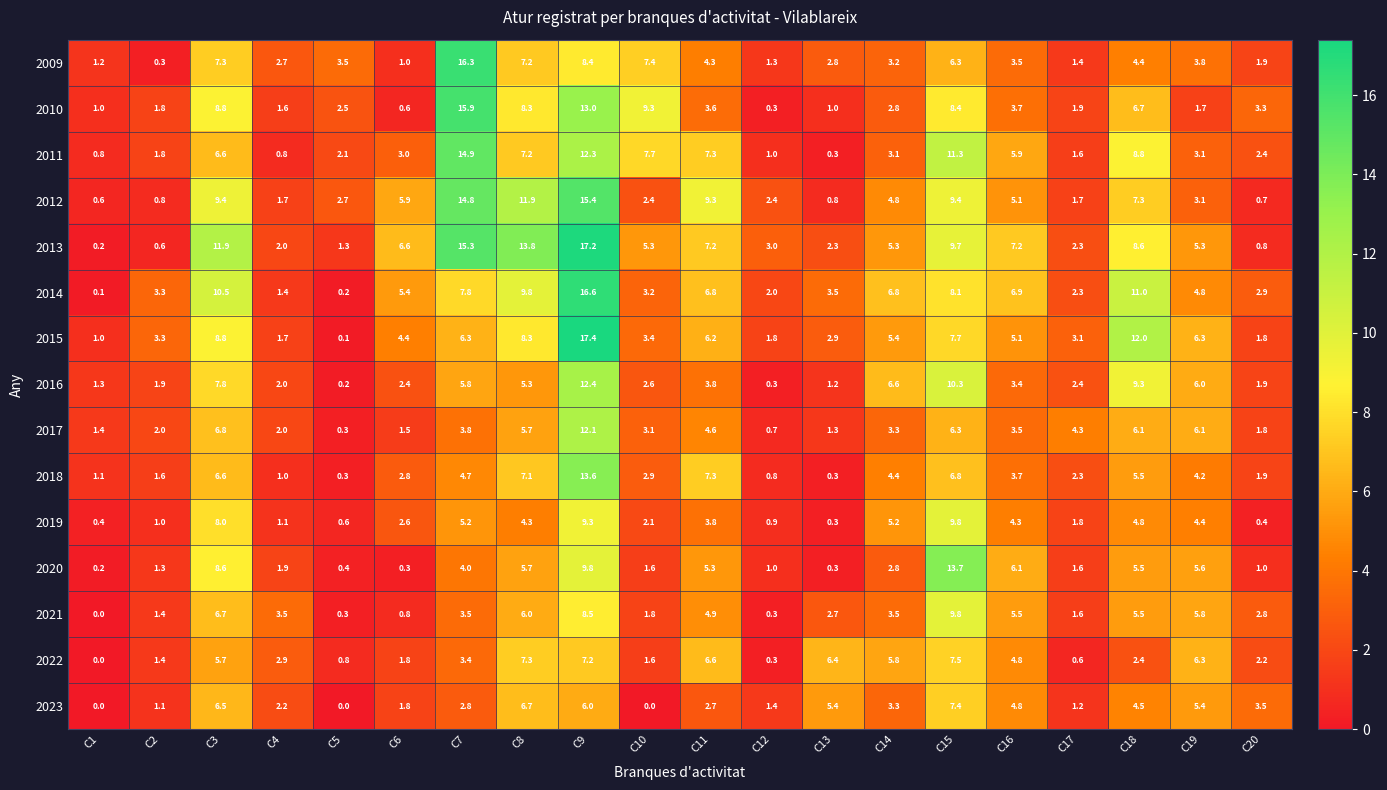

The value of 2016 at C13 is 0.7. True or false?

False